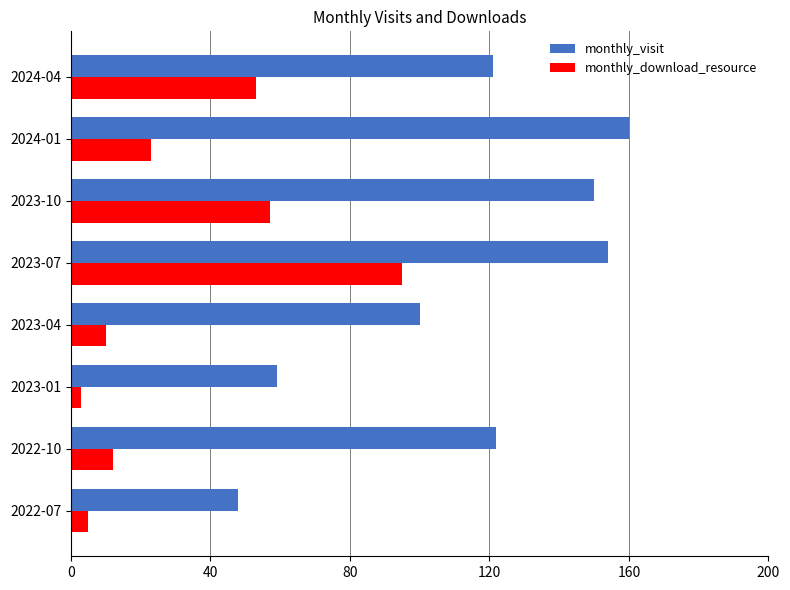

What is the total value across all series at 2022-07?

53